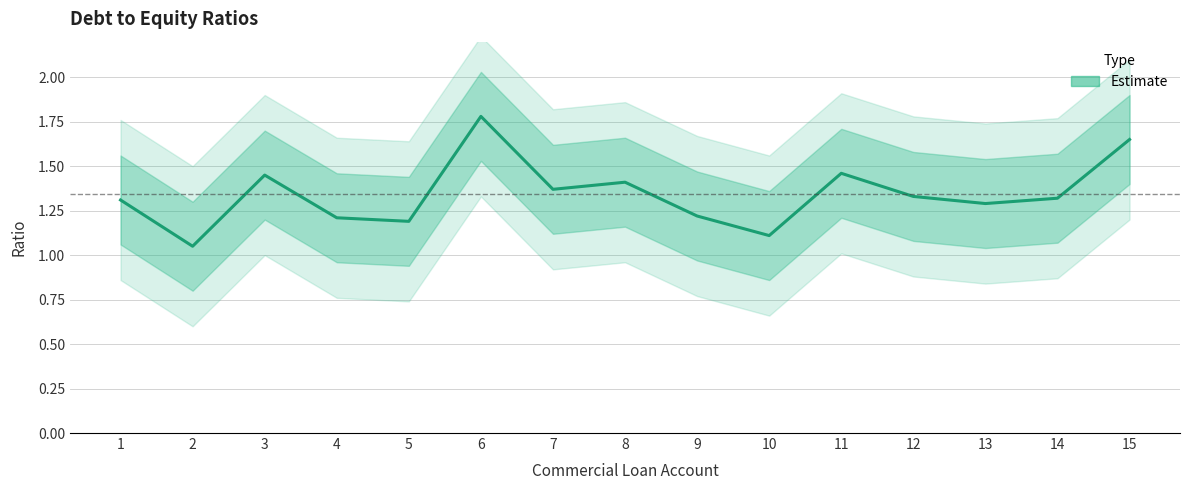

What is the ratio of the value at 4 to the value at 7?

0.9